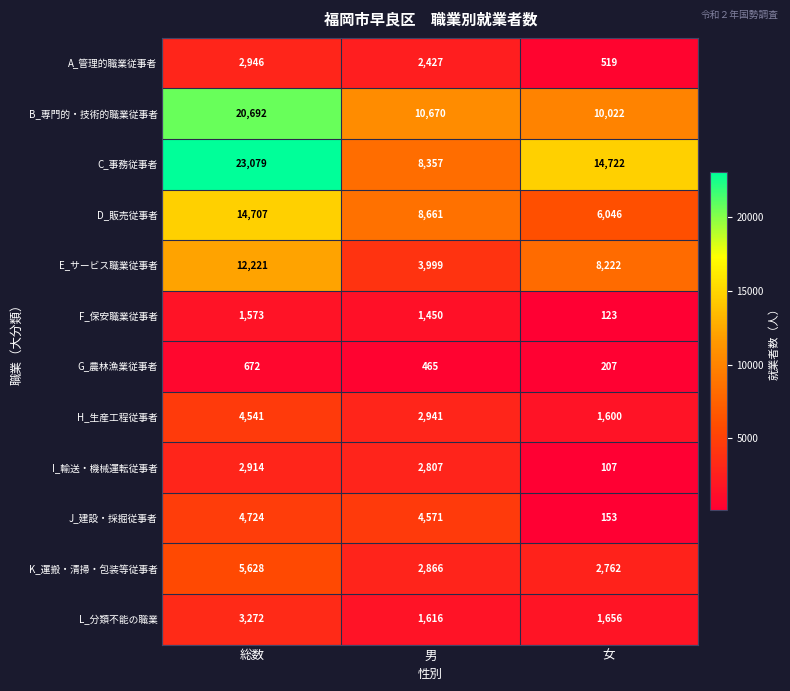

What value does the K_運搬・清掃・包装等従事者 series have at 男?

2866